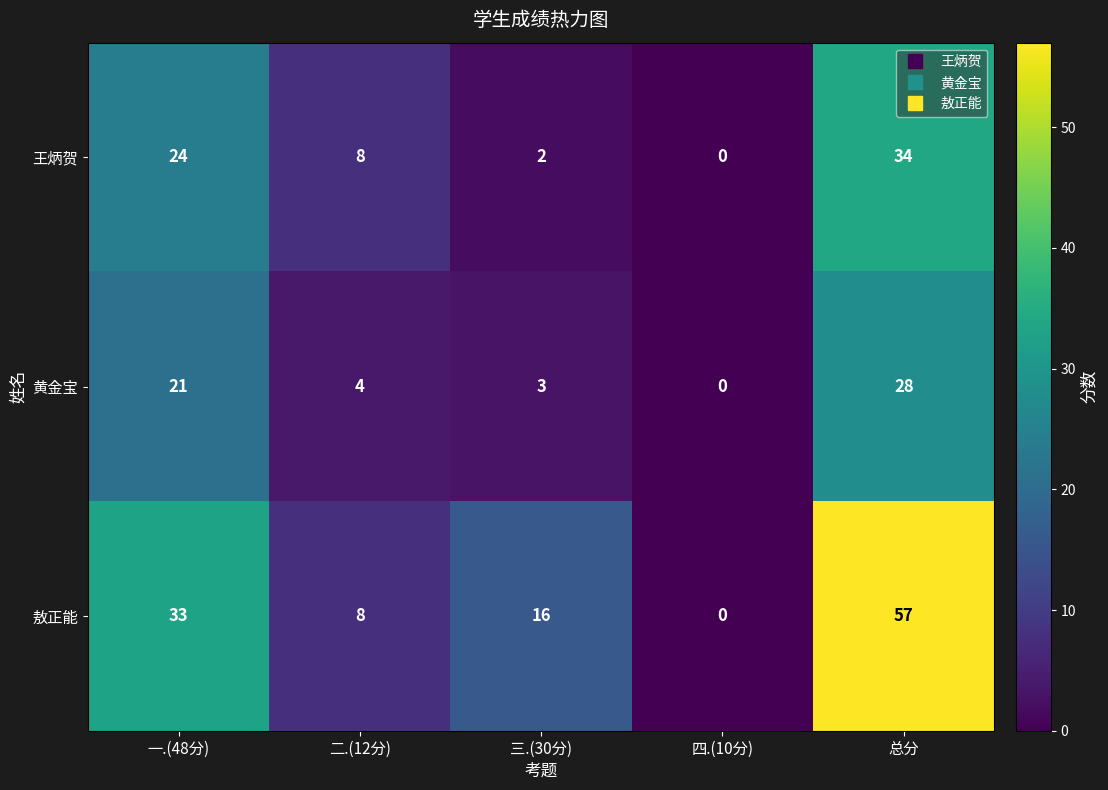

At which category does the chart reach its peak across all series?

总分